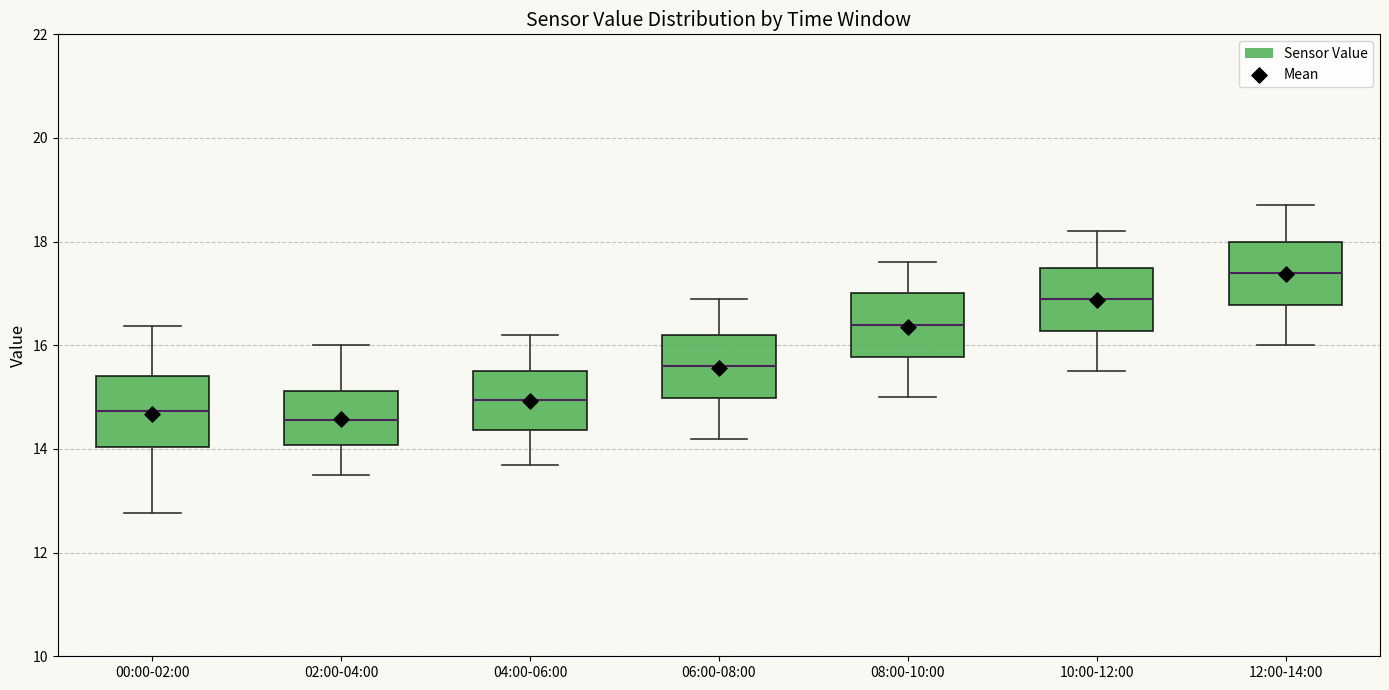

Reading left to right, read every box against the y-axis: the position of its median line, the range the box covers, and the ends of its whiskers. The values are not printed on the chart, so give them approximately, as read against the axis.

00:00-02:00: median 14.8, box 14.0 to 15.4, whiskers 12.8 to 16.4
02:00-04:00: median 14.6, box 14.0 to 15.2, whiskers 13.6 to 16.0
04:00-06:00: median 15.0, box 14.4 to 15.6, whiskers 13.8 to 16.2
06:00-08:00: median 15.6, box 15.0 to 16.2, whiskers 14.2 to 17.0
08:00-10:00: median 16.4, box 15.8 to 17.0, whiskers 15.0 to 17.6
10:00-12:00: median 17.0, box 16.2 to 17.6, whiskers 15.6 to 18.2
12:00-14:00: median 17.4, box 16.8 to 18.0, whiskers 16.0 to 18.8